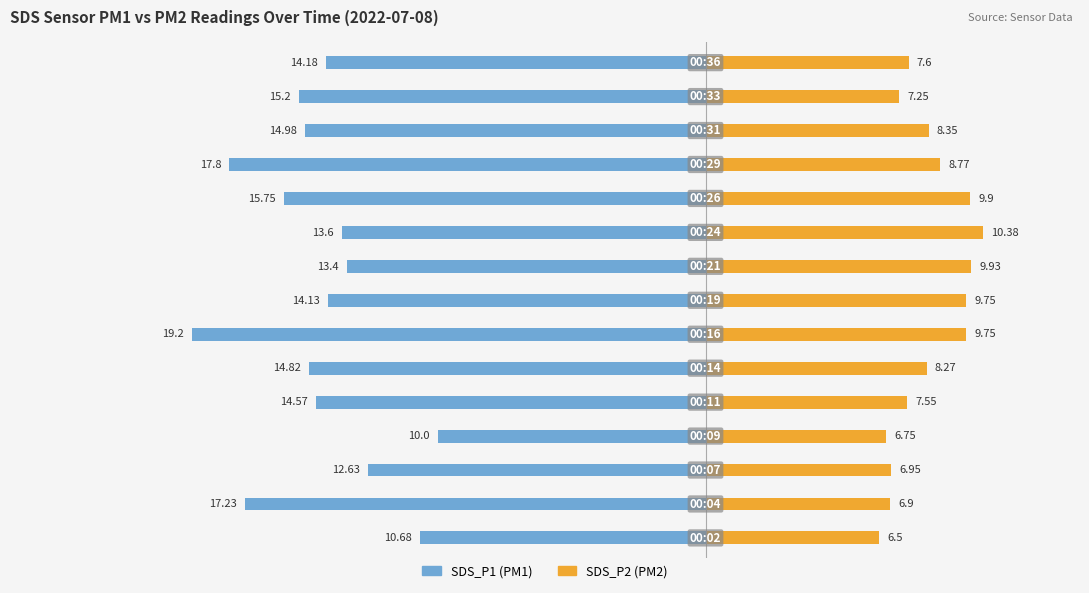

The SDS_P1 series shows -10.2 at 5. True or false?

False